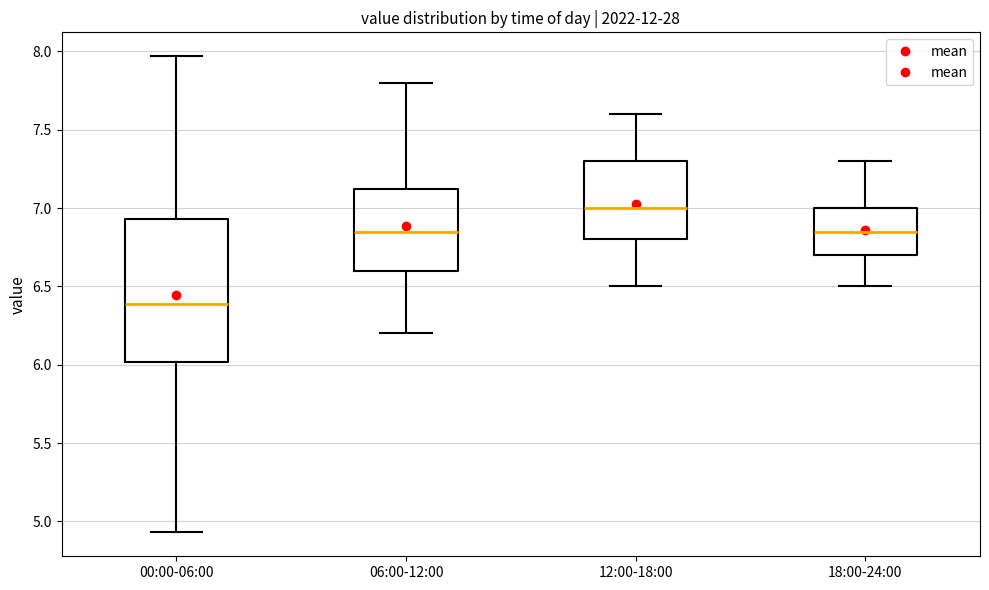

Comparing the boxes themselves (not the whiskers), which one is the tallest?

00:00-06:00